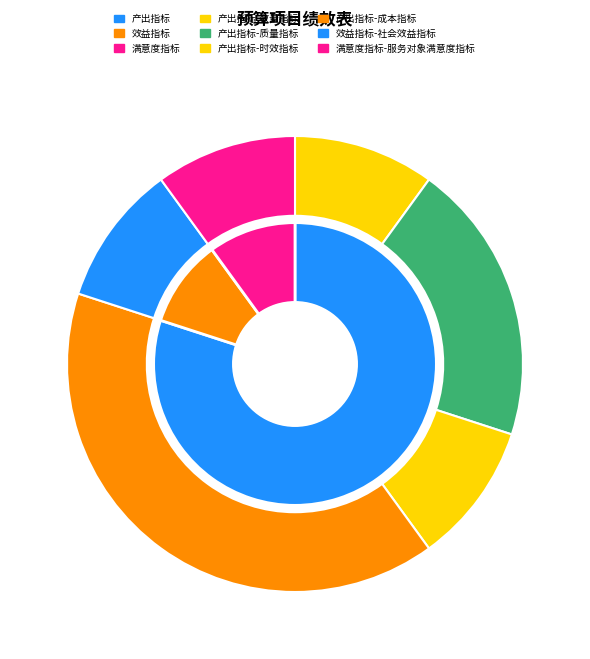

What percentage is the 效益指标-社会效益指标 slice, to the nearest percent?

10%